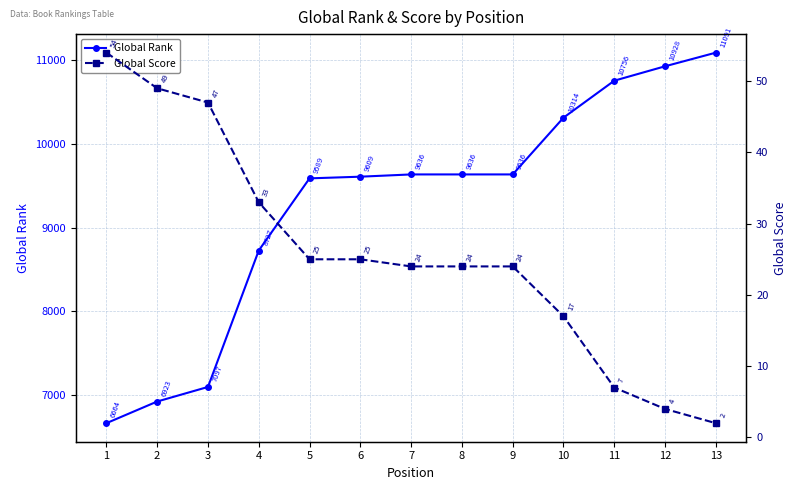

What is the minimum value shown in the chart?

2